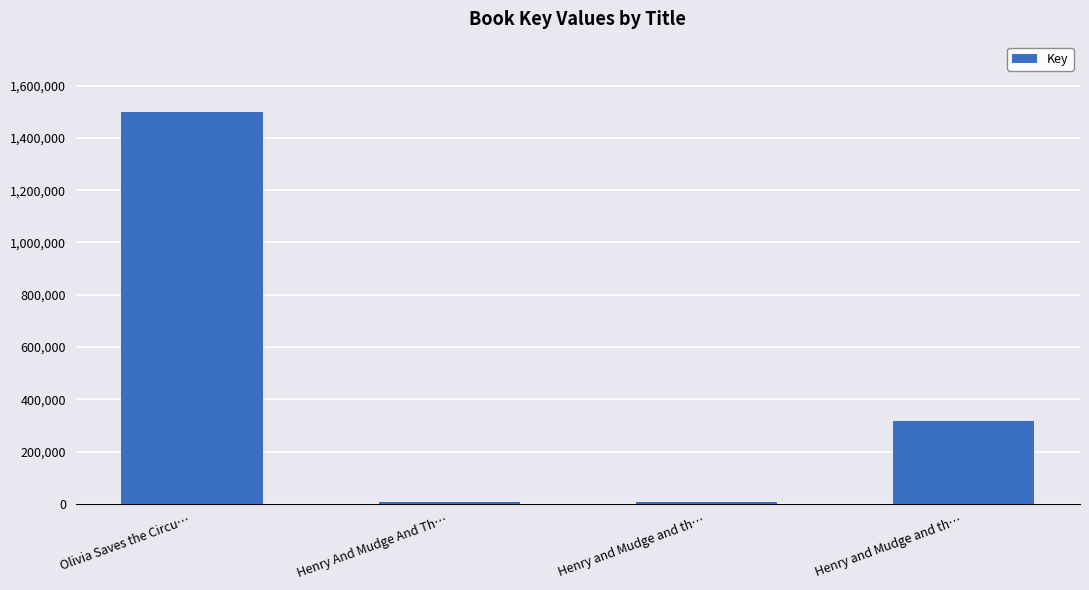

How many bars are there in total?

4